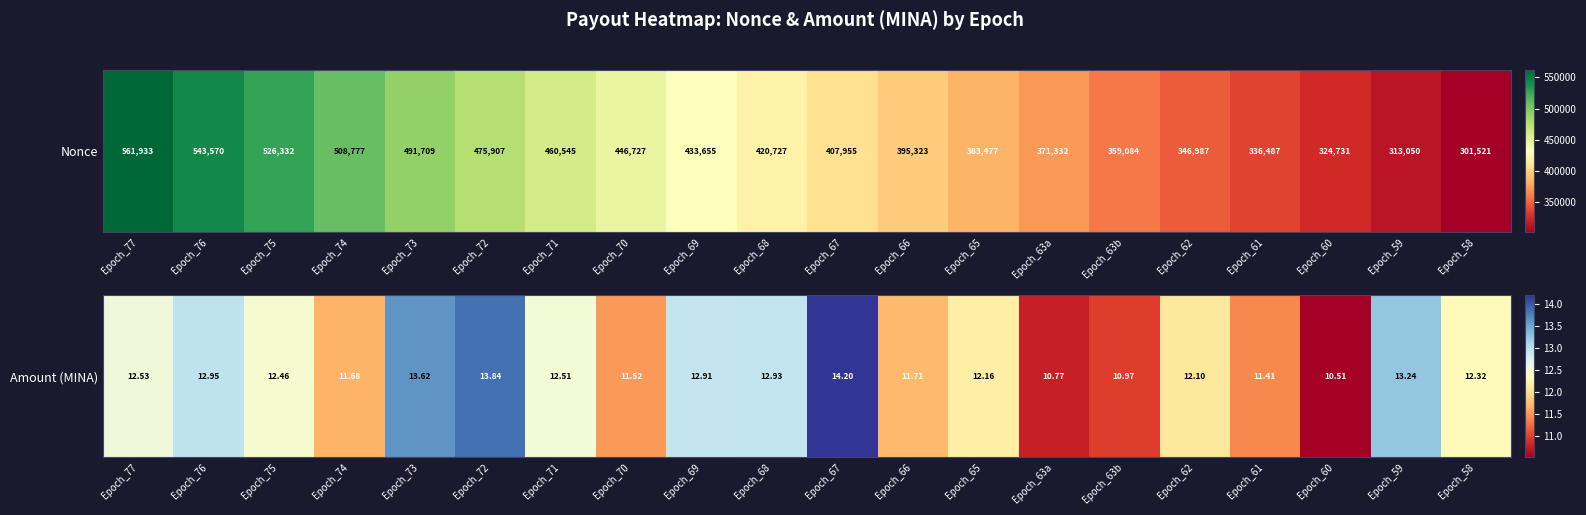

List the labels in order of value, largest first.

Epoch_67, Epoch_72, Epoch_73, Epoch_59, Epoch_76, Epoch_68, Epoch_69, Epoch_77, Epoch_71, Epoch_75, Epoch_58, Epoch_65, Epoch_62, Epoch_66, Epoch_74, Epoch_70, Epoch_61, Epoch_63b, Epoch_63a, Epoch_60